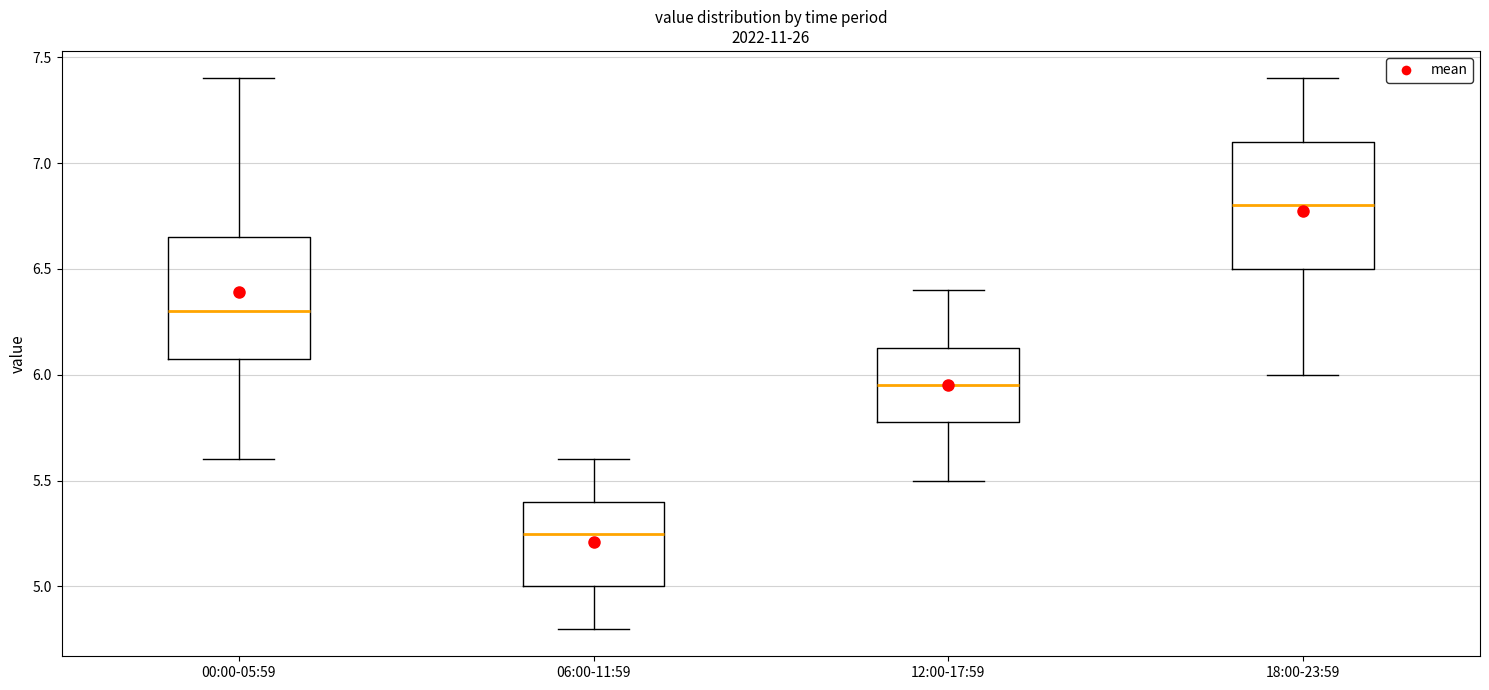

Where does the upper whisker of the box for 06:00-11:59 end on the y-axis? The values are not printed on the chart, so give them approximately, as read against the axis.

5.60